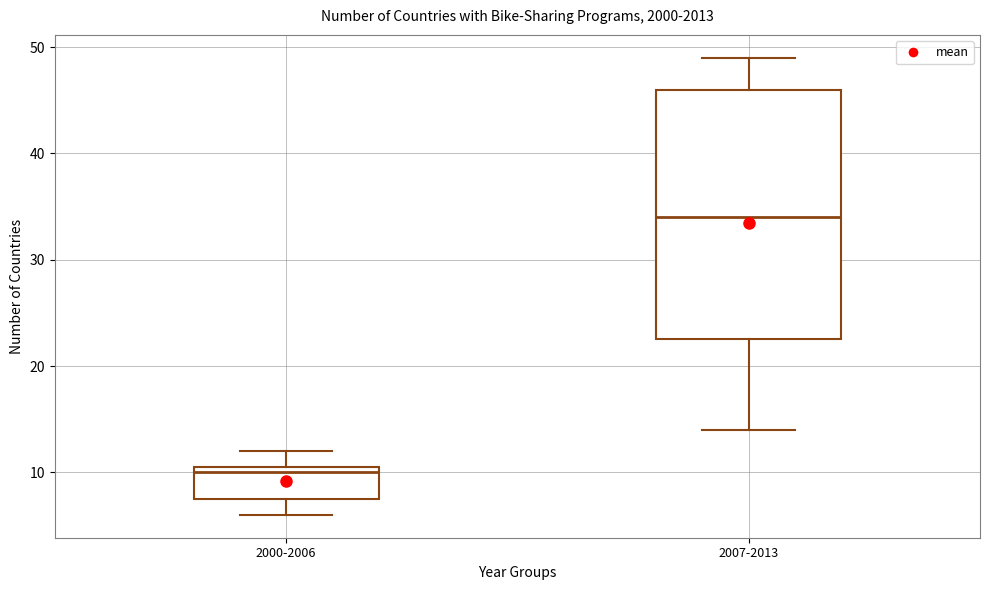

Where does the median line of the box for 2000-2006 sit on the y-axis? The values are not printed on the chart, so give them approximately, as read against the axis.

10